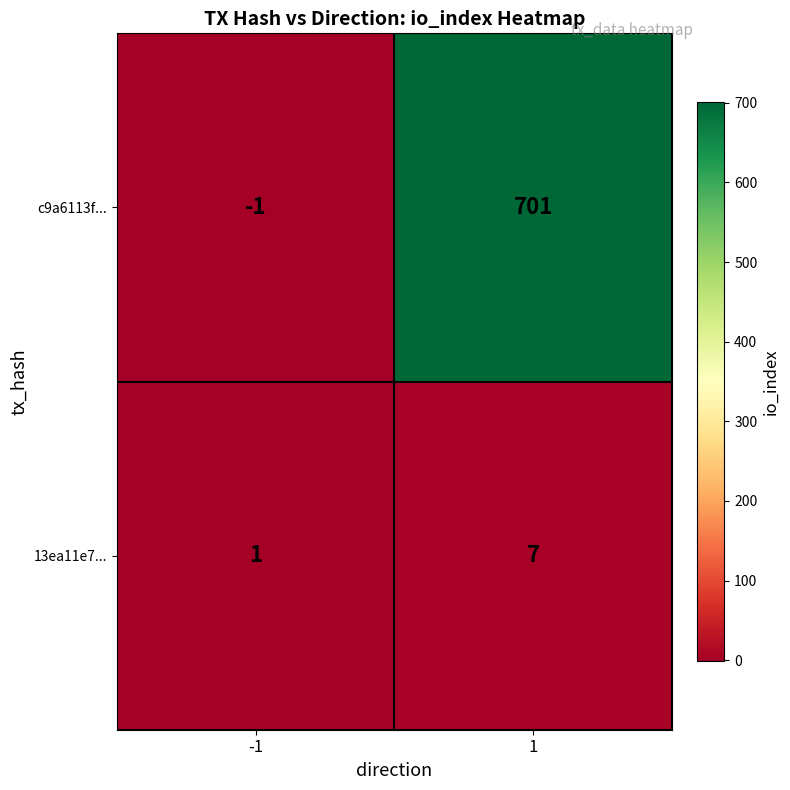

Which series has the largest range (max minus min)?

c9a6113f...